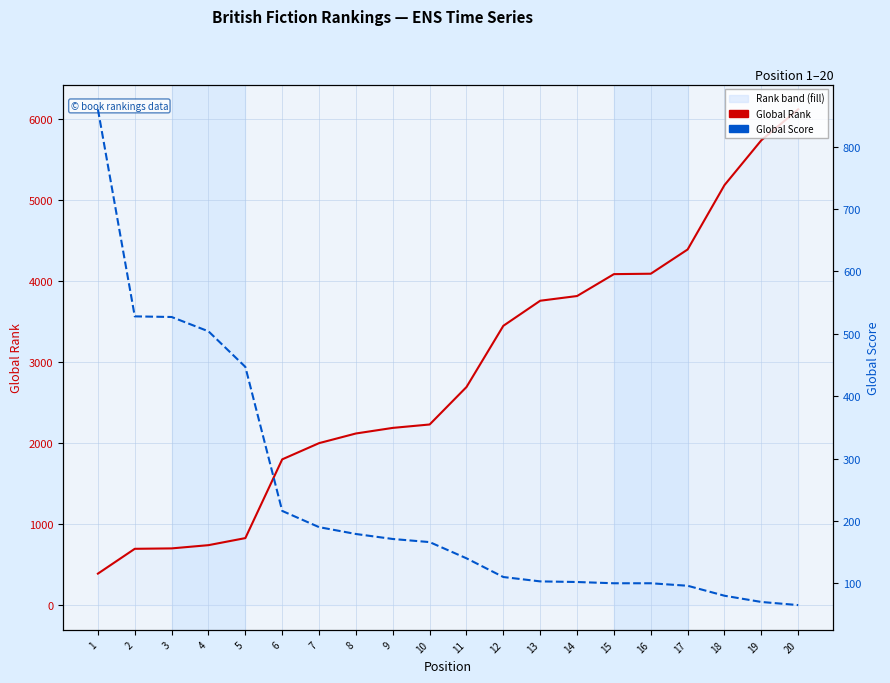

How many lines are shown in the chart?

2